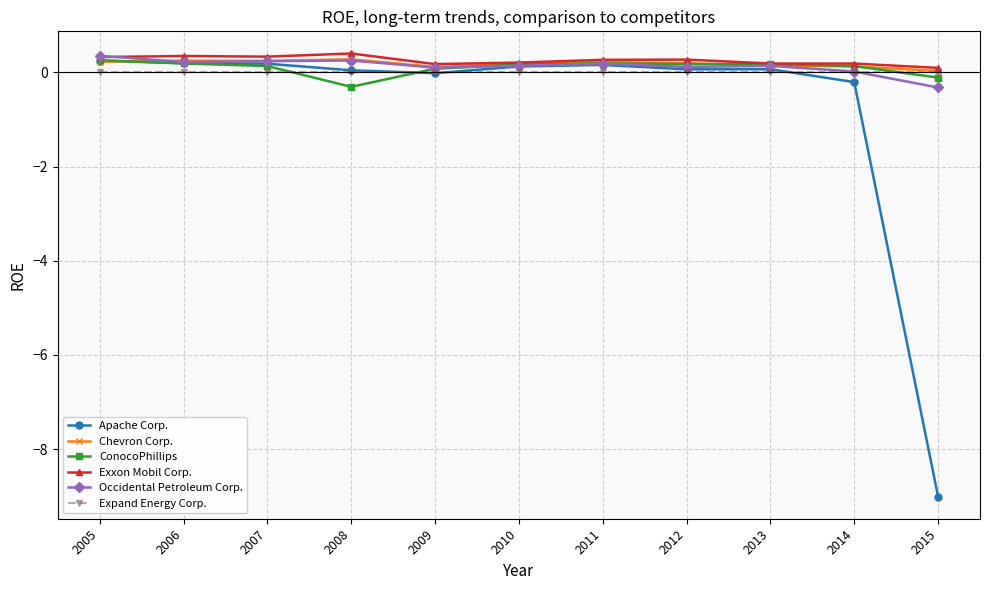

What is the value of the Apache Corp. point at the 6th from the left?

0.1